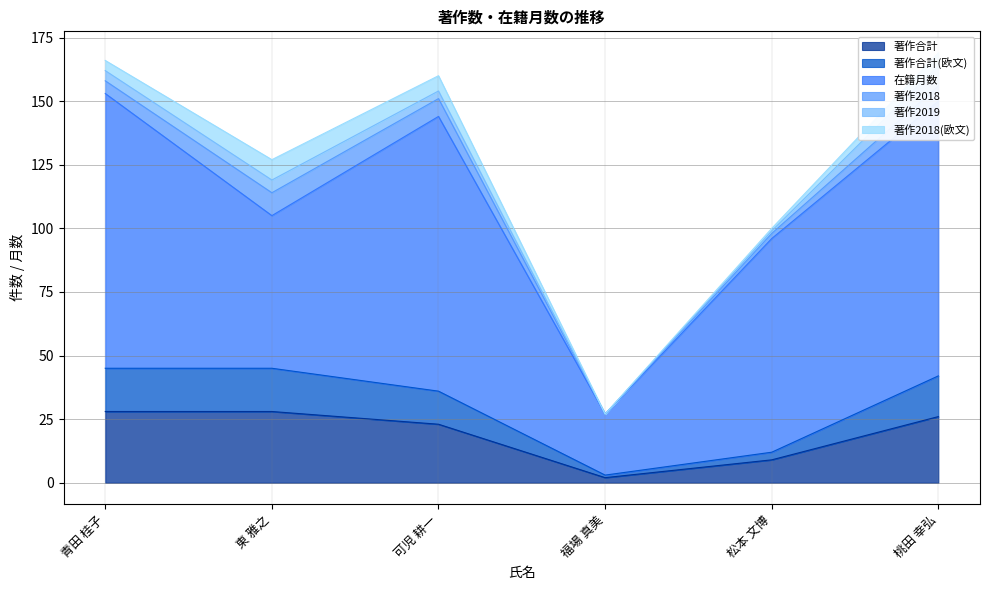

Which category has the highest value in the 著作2018(欧文) series?

東 雅之